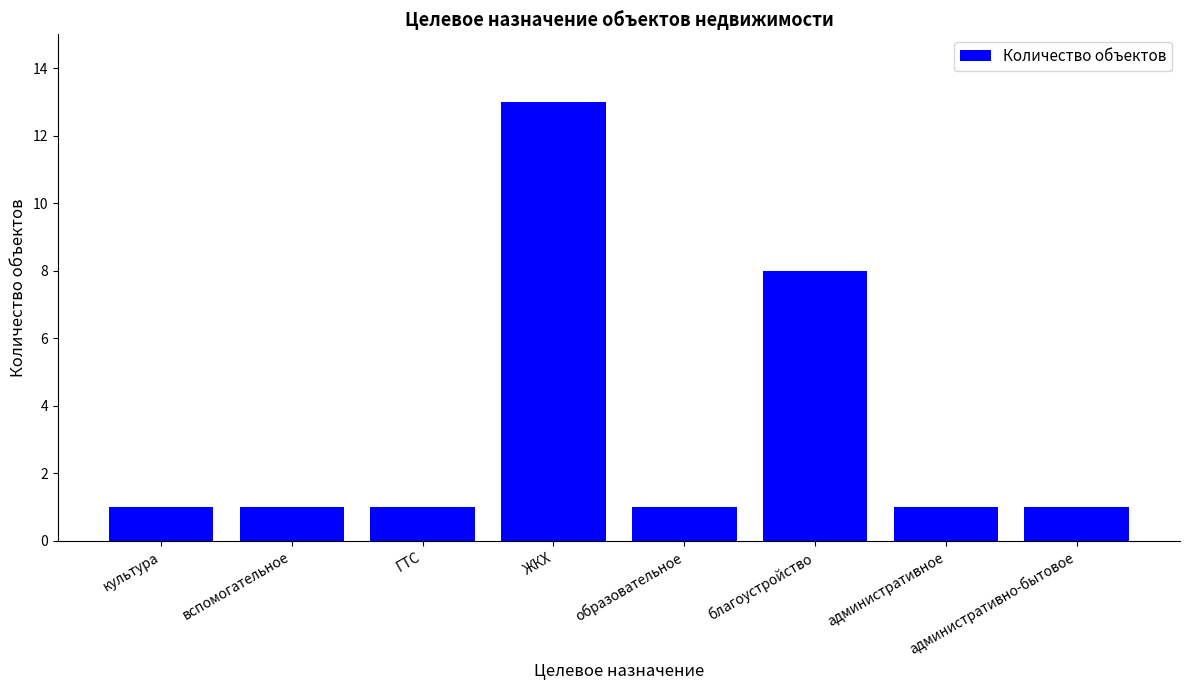

What is the change in value from ГТС to благоустройство?

+7